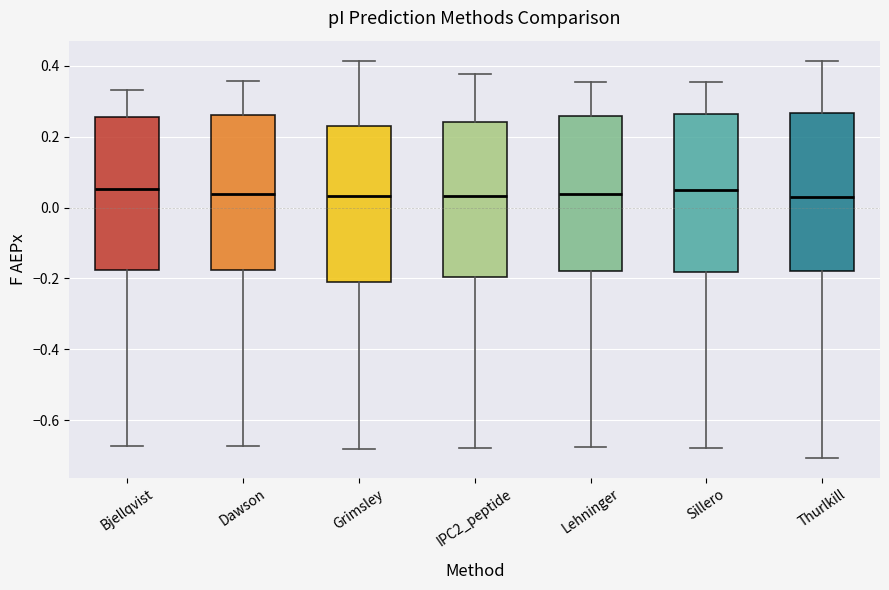

Reading left to right, transcribe this box plot: for each box, give where its median line is, the range the box spans, and where its two whiskers end, as read against the y-axis. The values are not printed on the chart, so give them approximately, as read against the axis.

Bjellqvist: median 0.06, box -0.18 to 0.26, whiskers -0.68 to 0.34
Dawson: median 0.04, box -0.18 to 0.26, whiskers -0.68 to 0.36
Grimsley: median 0.04, box -0.20 to 0.24, whiskers -0.68 to 0.42
IPC2_peptide: median 0.04, box -0.20 to 0.24, whiskers -0.68 to 0.38
Lehninger: median 0.04, box -0.18 to 0.26, whiskers -0.68 to 0.36
Sillero: median 0.04, box -0.18 to 0.26, whiskers -0.68 to 0.36
Thurlkill: median 0.04, box -0.18 to 0.26, whiskers -0.70 to 0.42